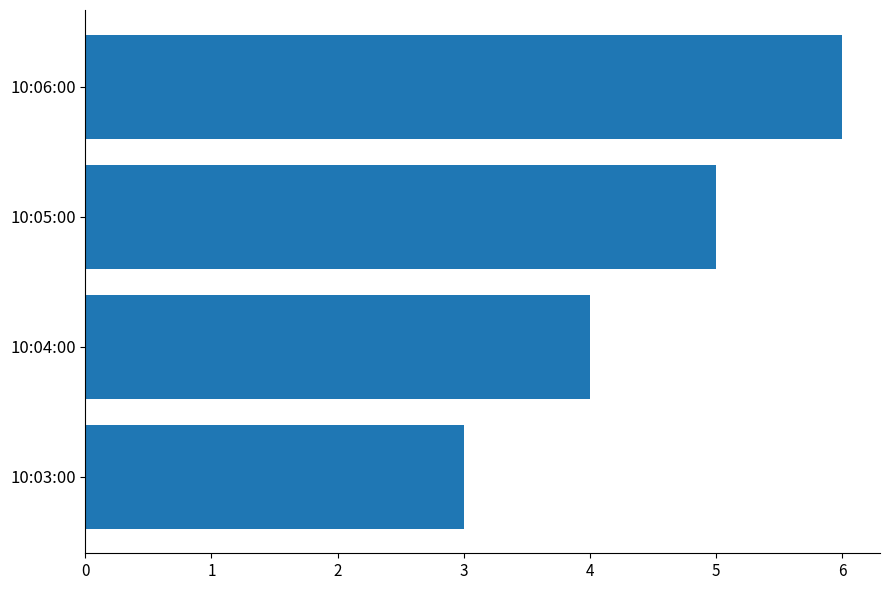

Is it true that the value at 10:05:00 is 5?

True